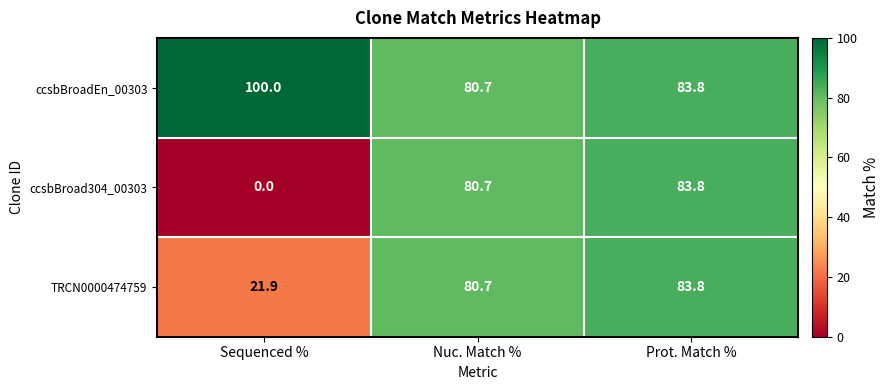

How many values in the TRCN0000474759 series exceed 80?

2